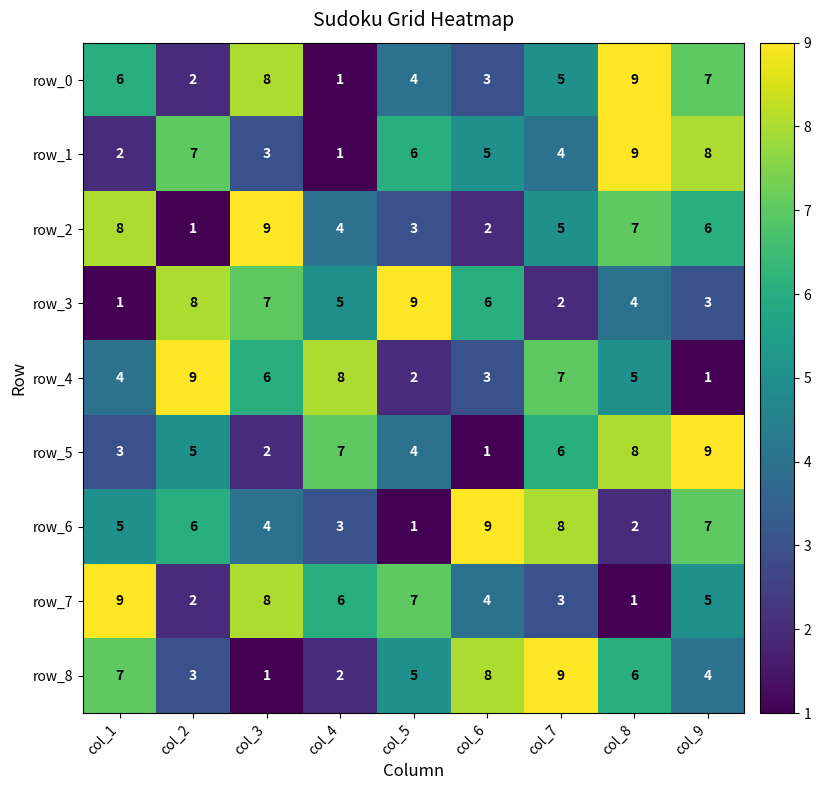

Which series changed the most between col_8 and col_9?

row_6